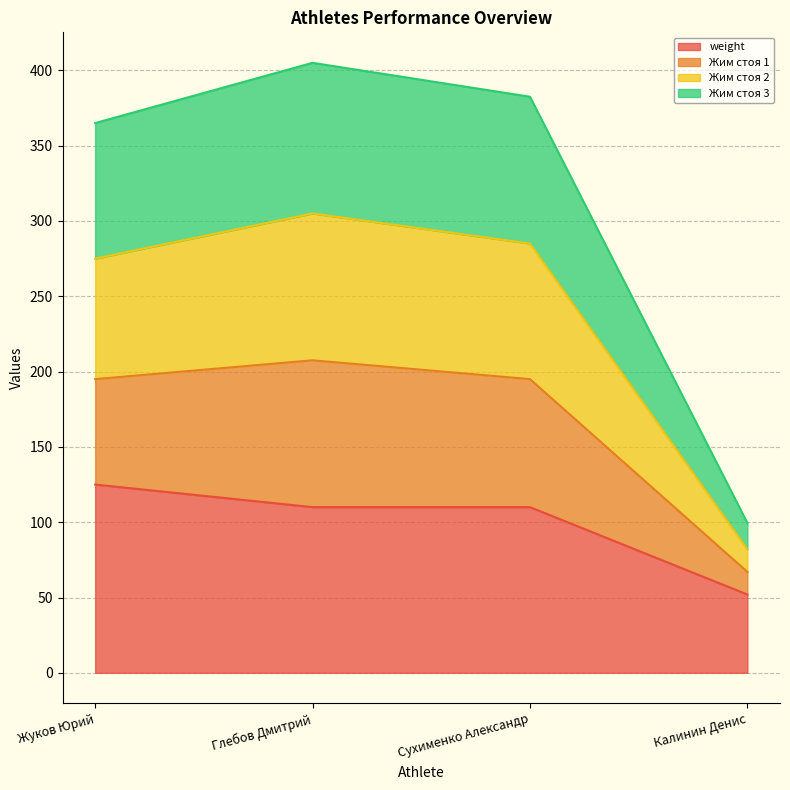

What is the total value across all series at Жуков Юрий?

365.0